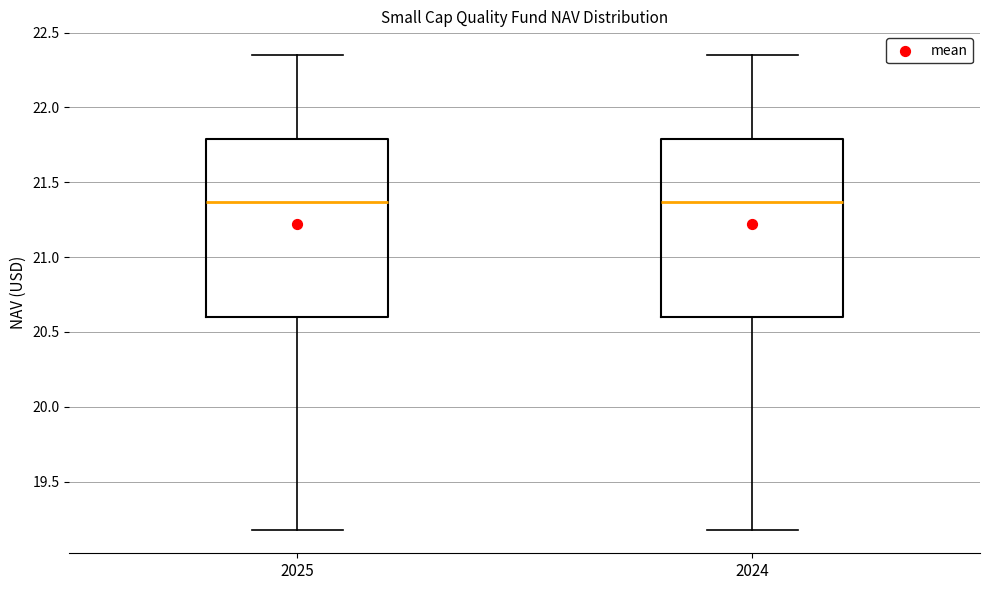

Reading left to right, transcribe this box plot: for each box, give where its median line is, the range the box spans, and where its two whiskers end, as read against the y-axis. The values are not printed on the chart, so give them approximately, as read against the axis.

2025: median 21.35, box 20.60 to 21.80, whiskers 19.20 to 22.35
2024: median 21.35, box 20.60 to 21.80, whiskers 19.20 to 22.35